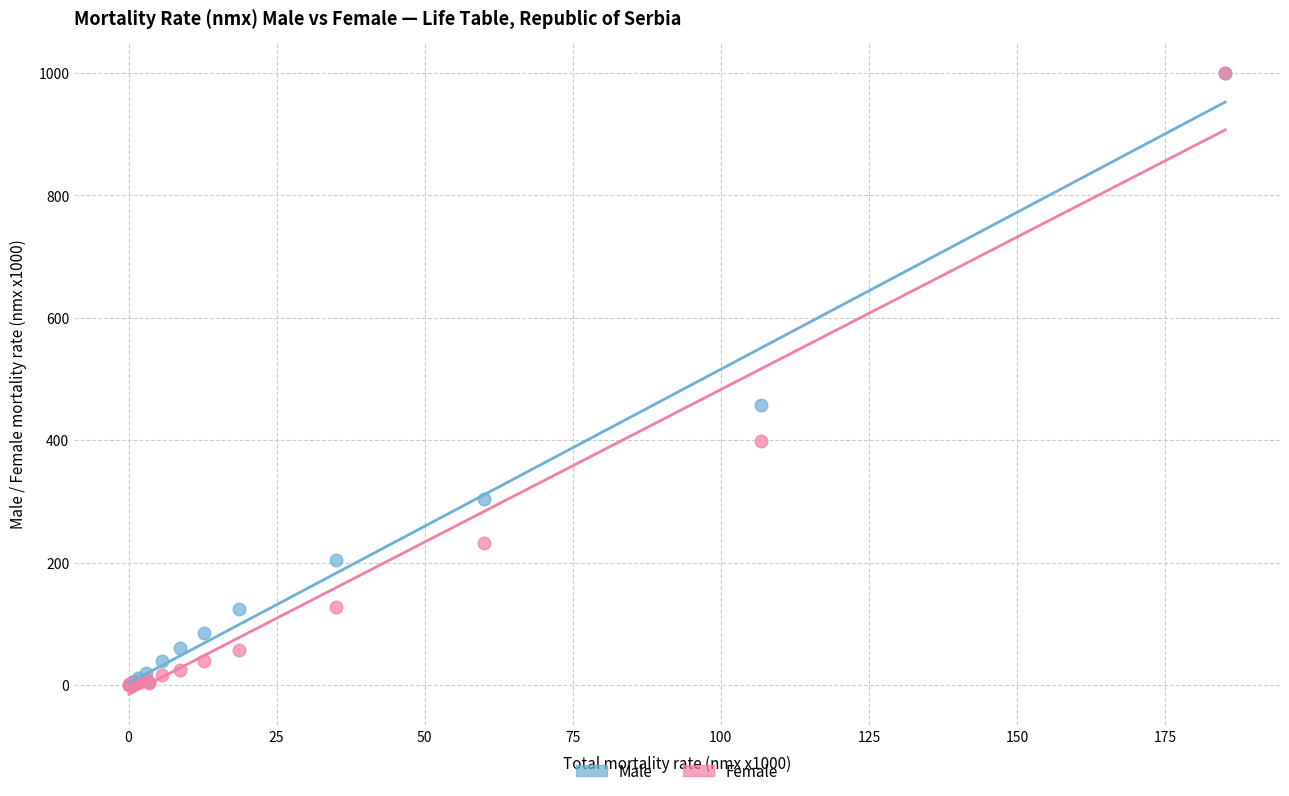

Across all series, what Y value is closest to 500?

457.9